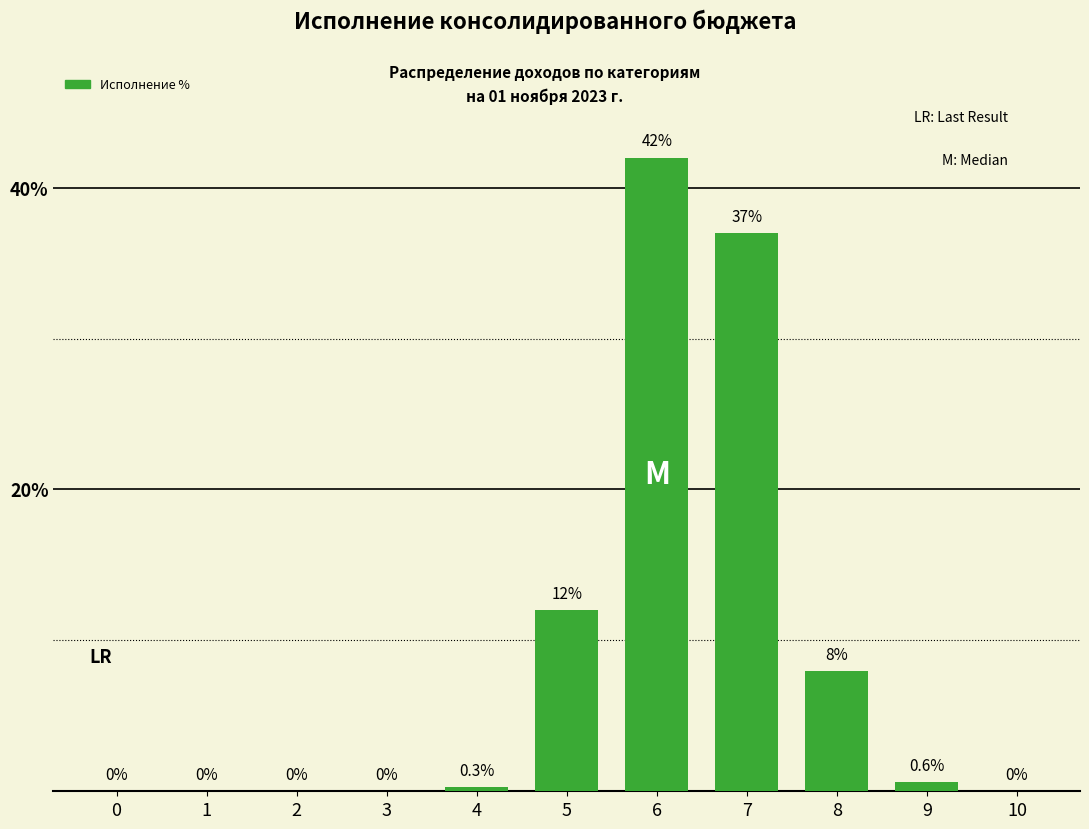

Reading left to right, what are all the values shown in this chart?

0=0.0	1=0.0	2=0.0	3=0.0	4=0.3	5=12.0	6=42.0	7=37.0	8=8.0	9=0.6	10=0.0